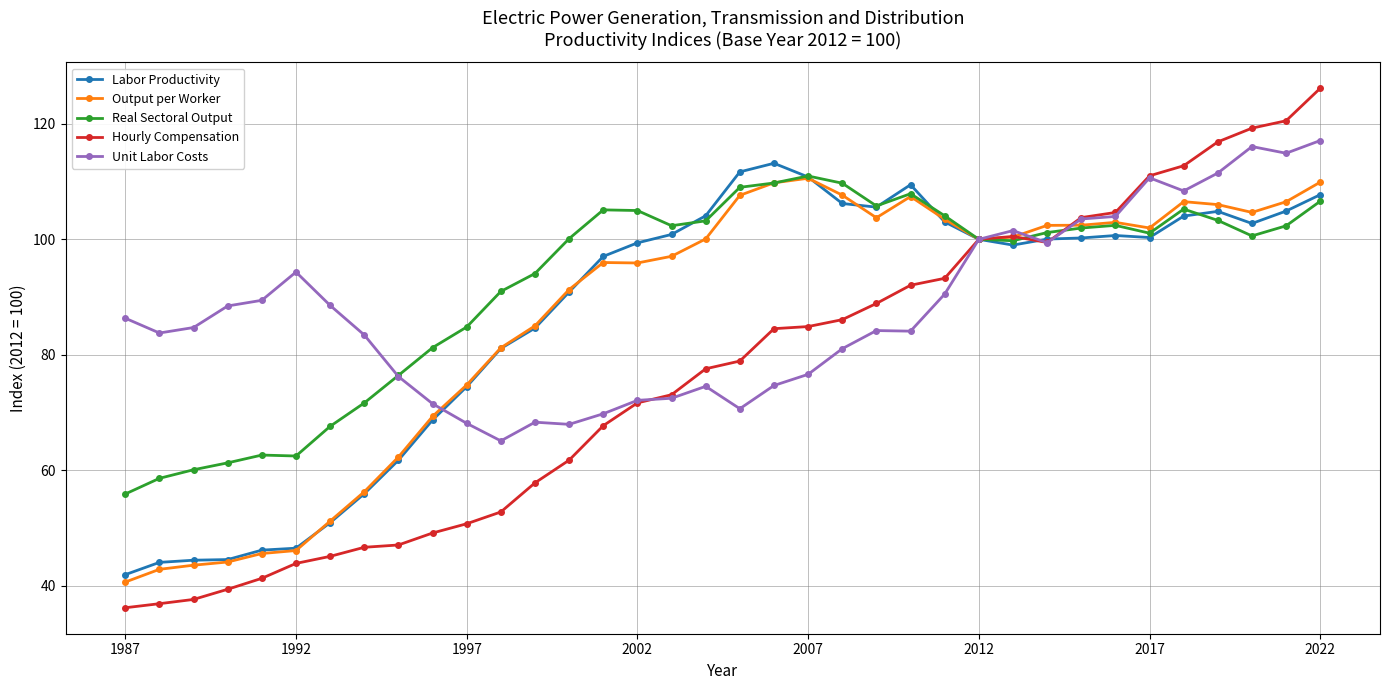

What is the value of the Unit Labor Costs point at the 27th from the left?

101.5